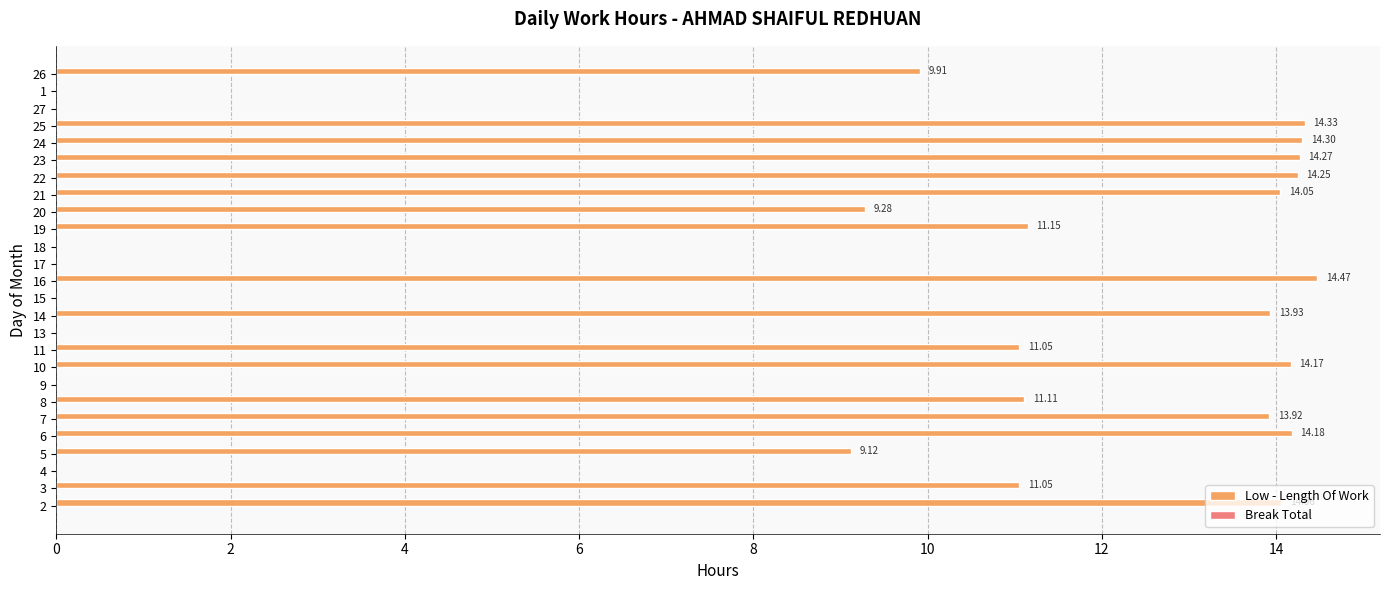

What is the sum of the values at 17 and 6?

14.2